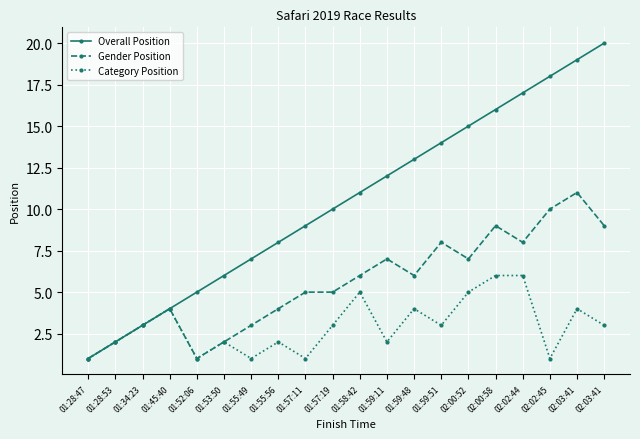

List the labels in order of Category Position value, smallest first.

01:28:47, 01:52:06, 01:55:49, 01:57:11, 02:02:45, 01:28:53, 01:53:50, 01:55:56, 01:59:11, 01:34:23, 01:57:19, 01:59:51, 02:03:41, 01:45:40, 01:59:48, 02:03:41, 01:58:42, 02:00:52, 02:00:58, 02:02:44